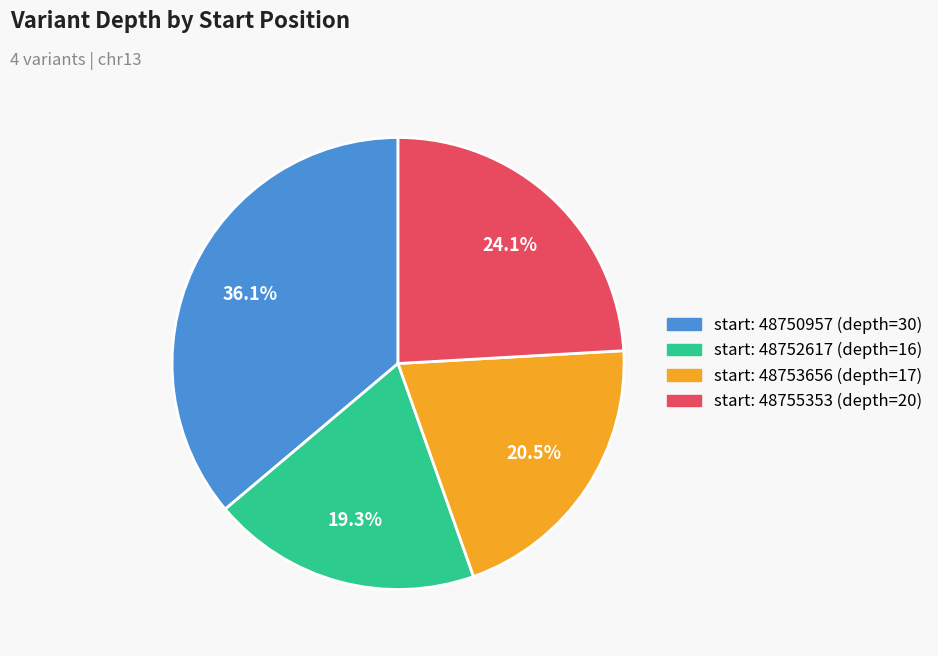

How many slices are in this pie chart?

4